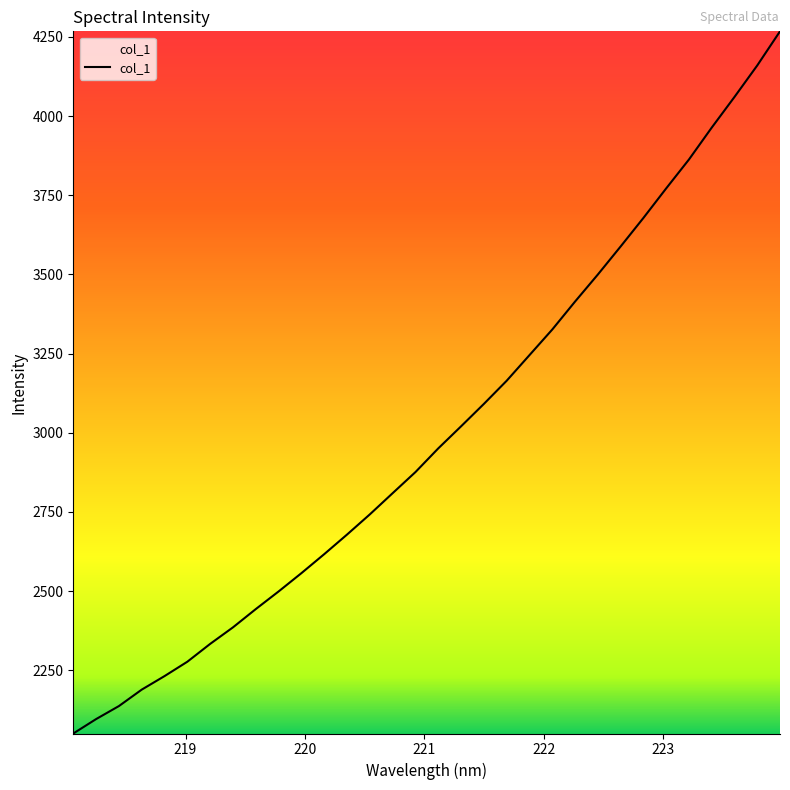

What is the difference between the maximum and minimum values?

2217.8